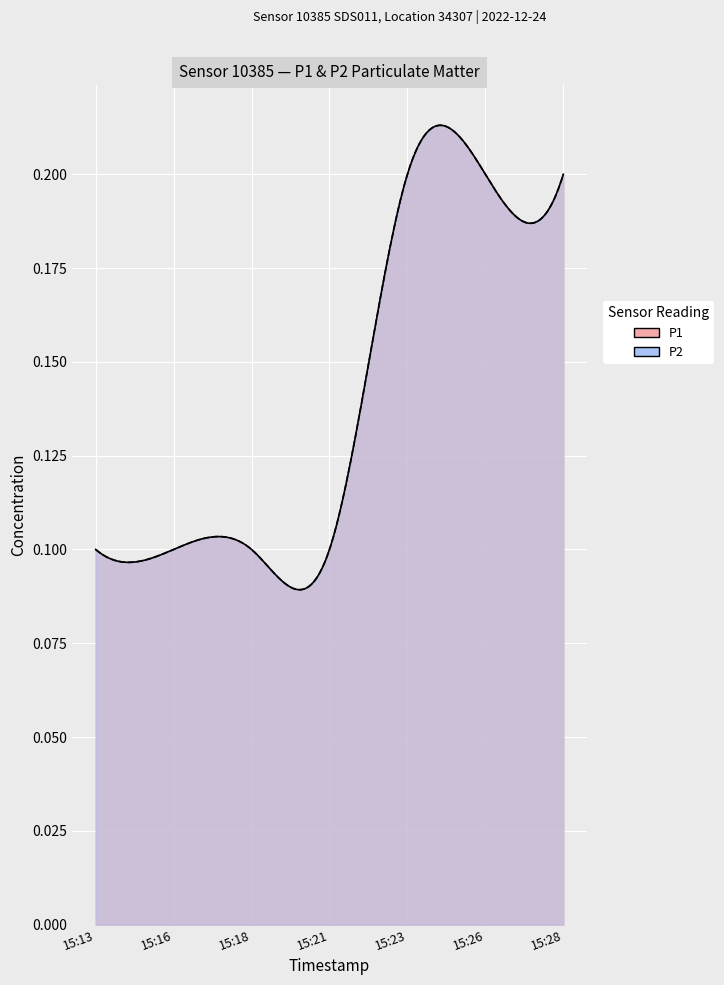

How many categories are shown in the chart?

7